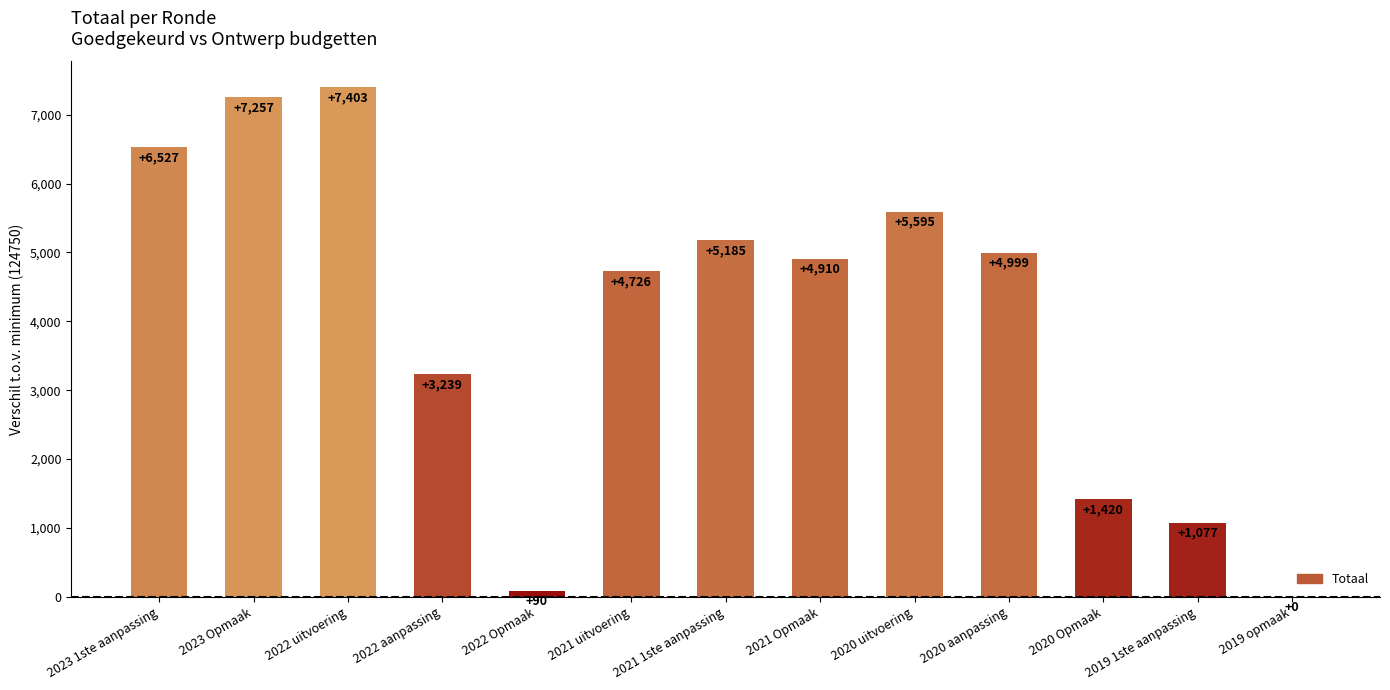

The value at 2020 Opmaak is 1420. True or false?

True